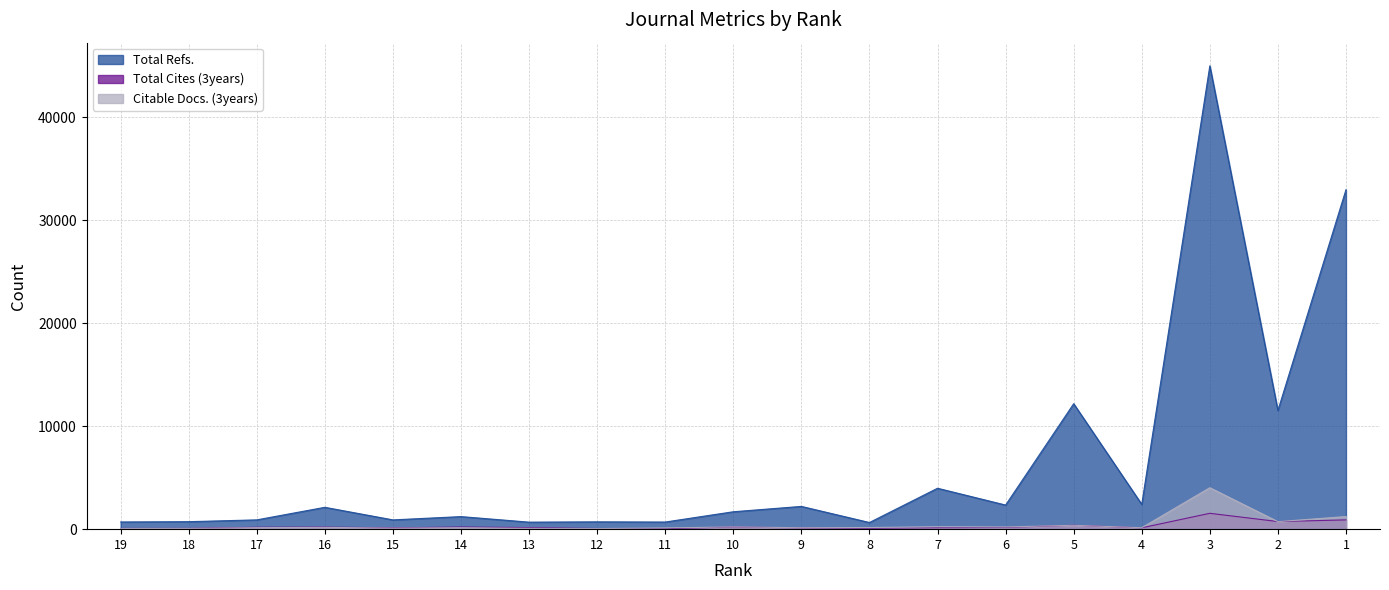

Which series has the widest spread of values?

Total Refs.